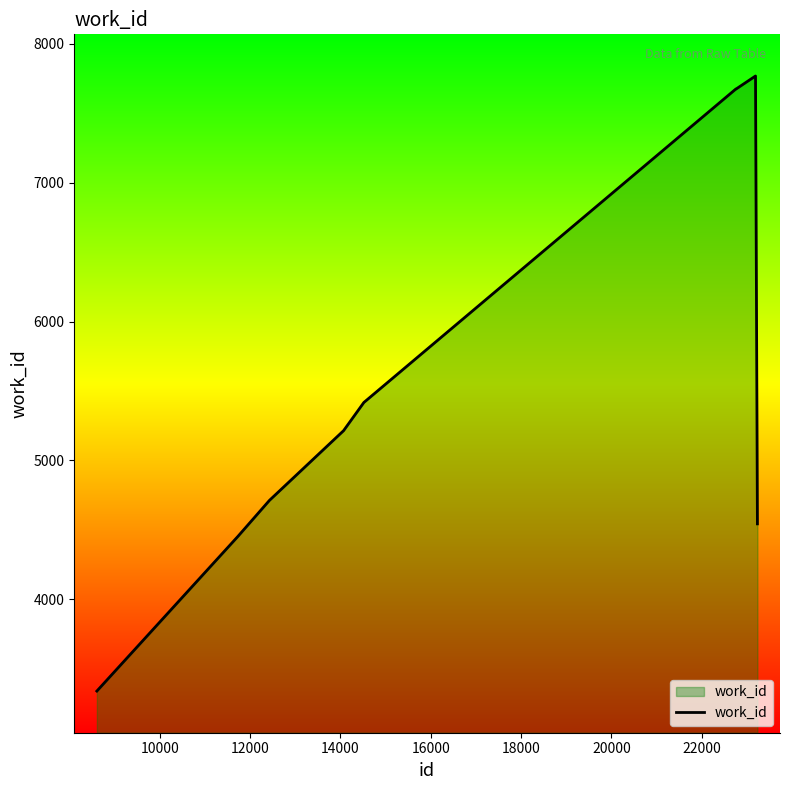

What is the difference between the maximum and minimum values?

4429